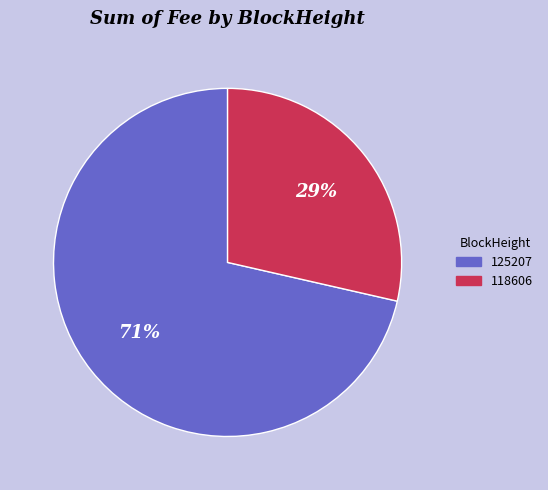

What is the smallest slice in the pie chart?

118606